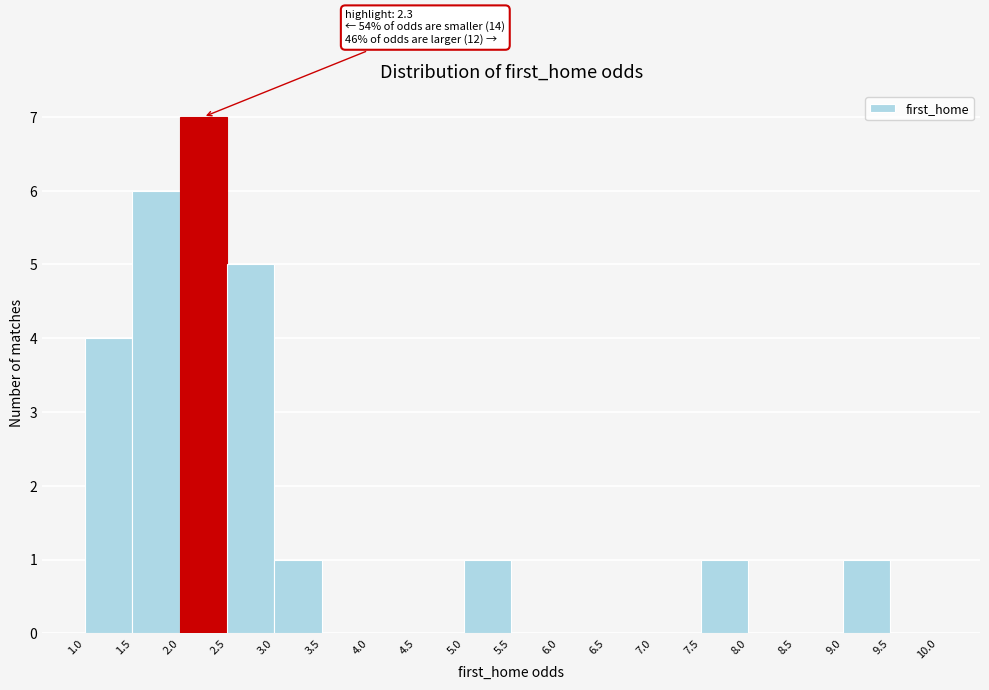

Over which range of the x-axis is the bar tallest?

2.0 to 2.5